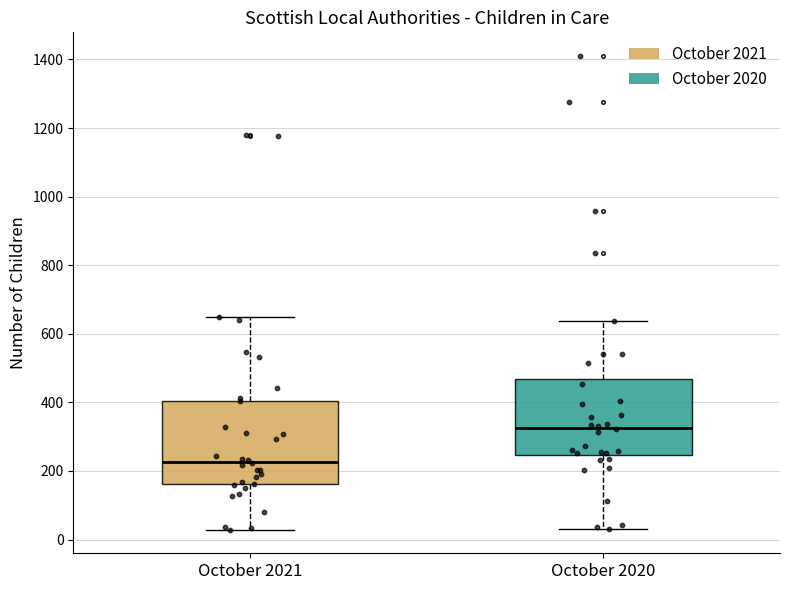

Which box's median line is the lowest?

October 2021